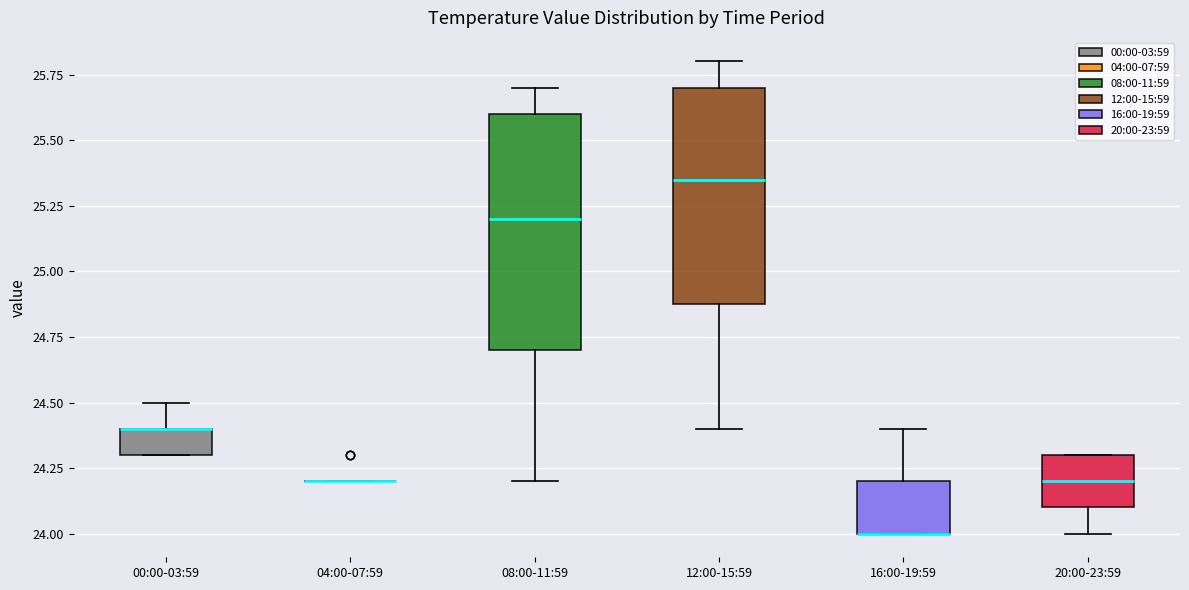

Where is the lower edge of the box for 12:00-15:59 on the y-axis? The values are not printed on the chart, so give them approximately, as read against the axis.

24.90